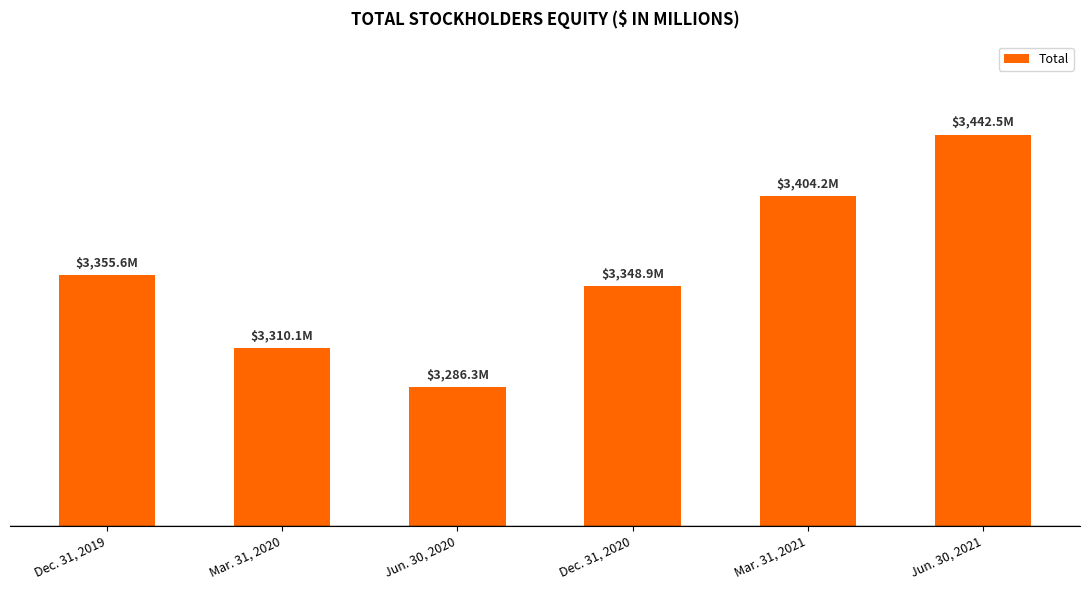

What is the greatest value displayed?

3442.5